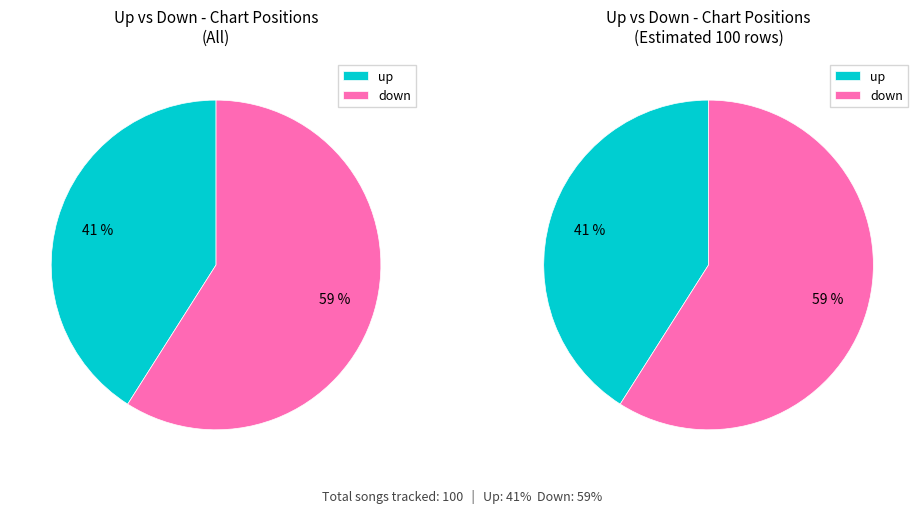

What percentage do up and down together represent?

100.0%